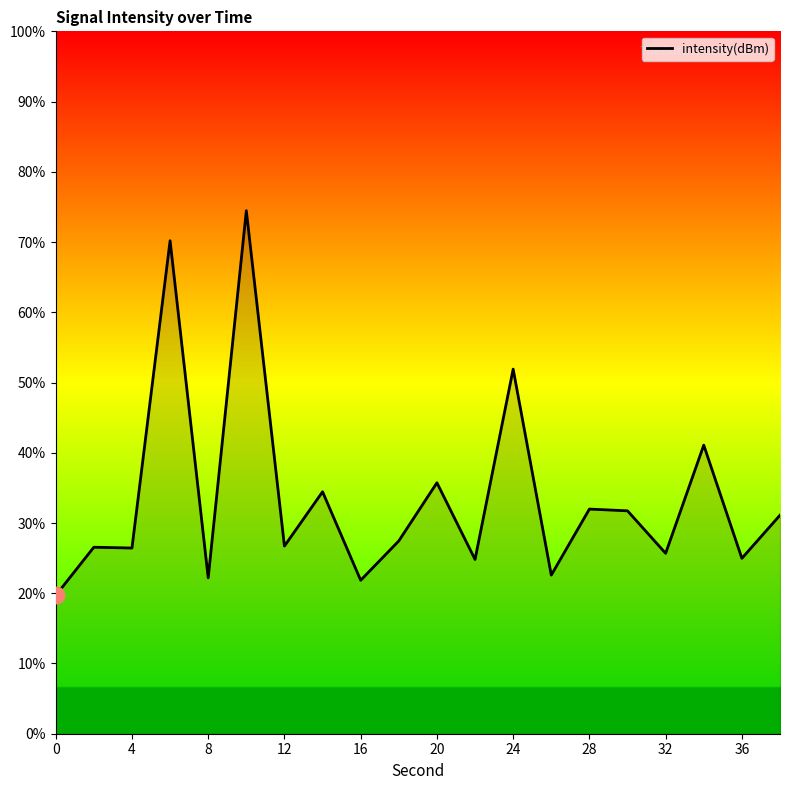

Count the number of categories in the chart.

20